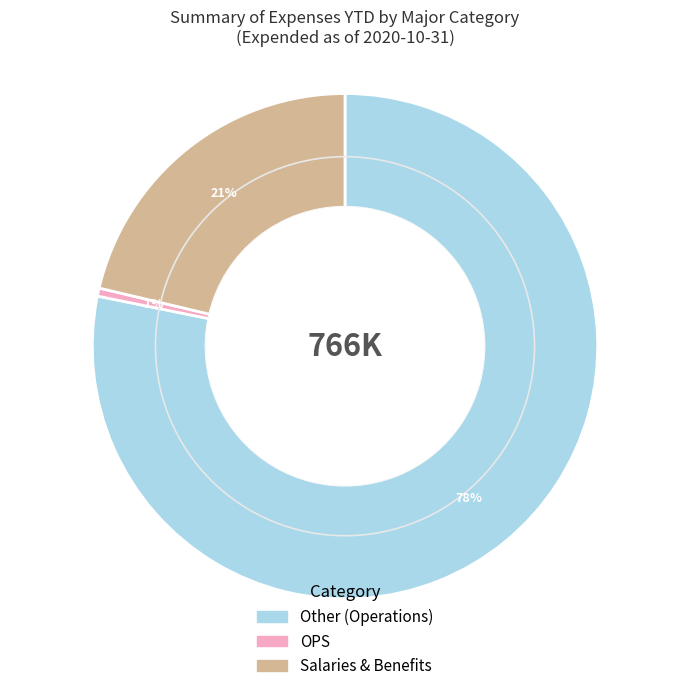

The Salaries & Benefits slice represents 21% of the pie. True or false?

True